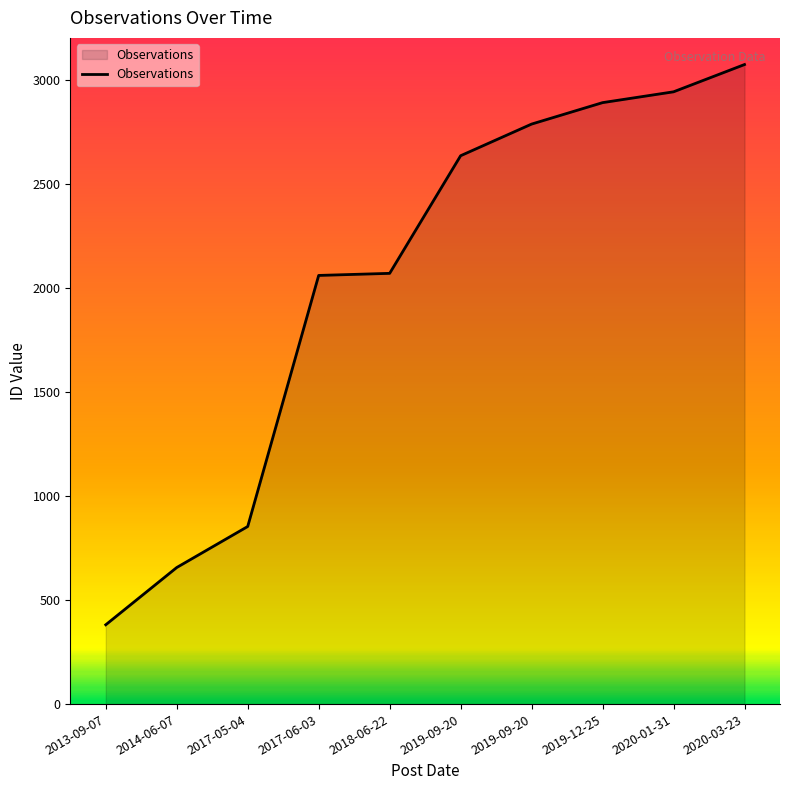

What is the minimum value shown in the chart?

381